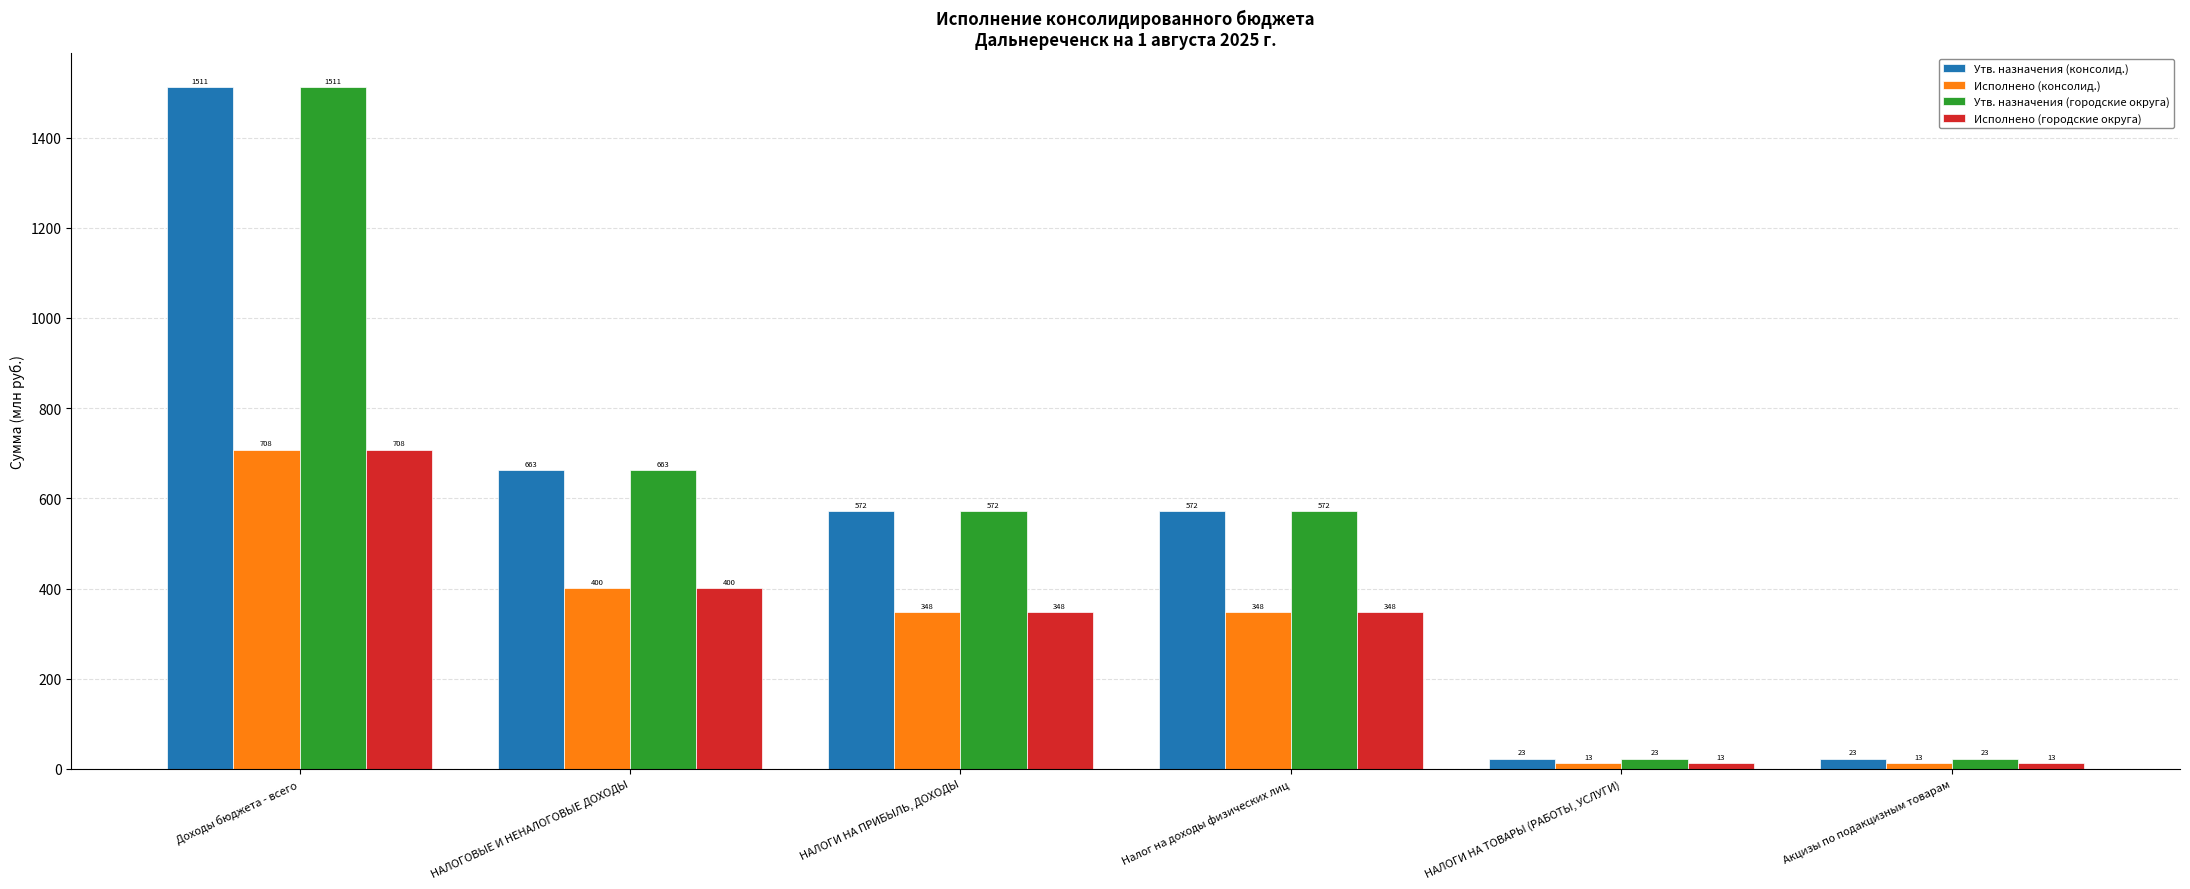

The Утв. назначения (городские округа) series shows 663.3 at НАЛОГОВЫЕ И НЕНАЛОГОВЫЕ ДОХОДЫ. True or false?

True